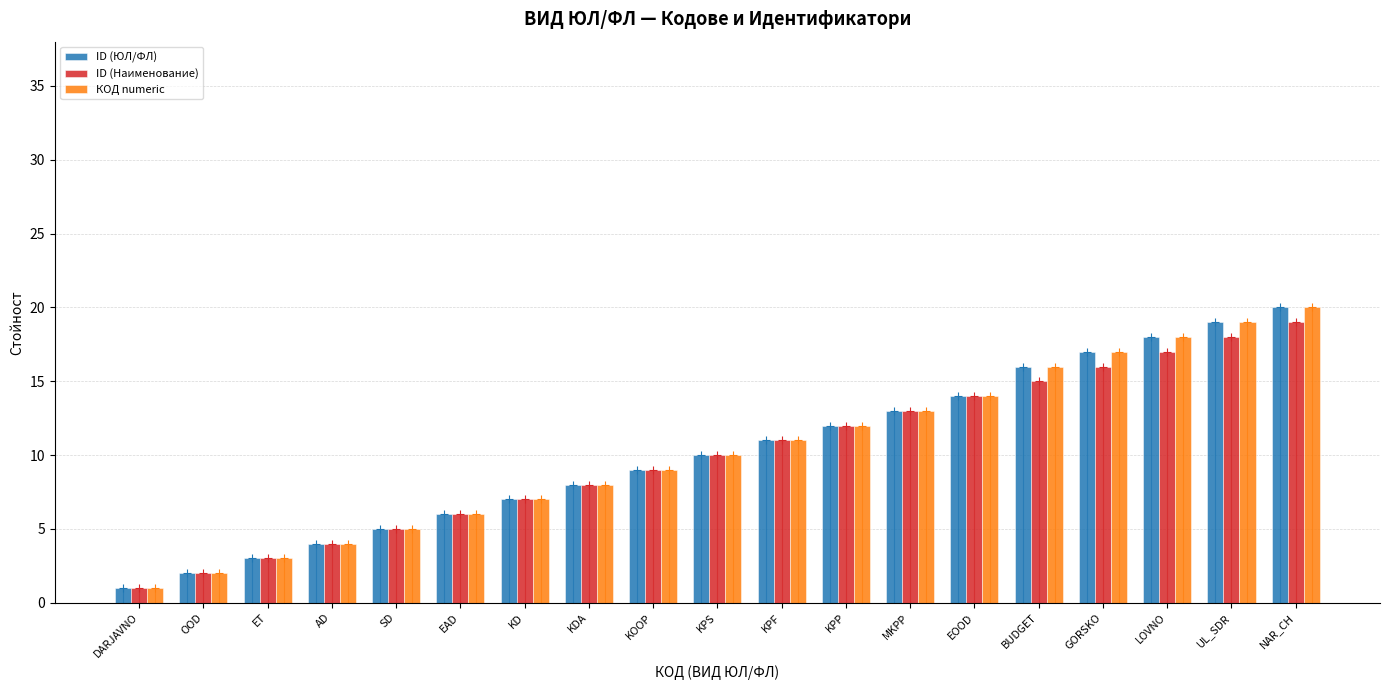

Is the value of ID (ЮЛ/ФЛ) at NAR_CH greater than the value of ID (Наименование) at KDA?

Yes